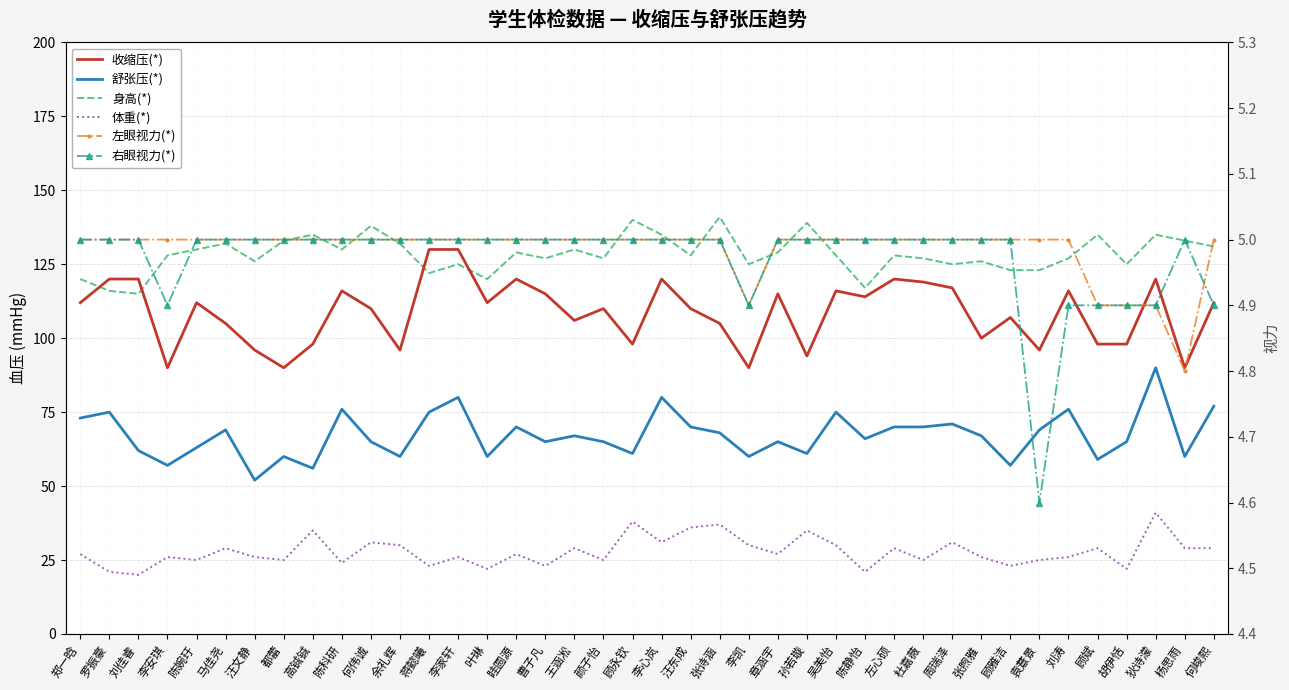

Reading left to right, transcribe all the data shown in this chart.

收缩压(*): 112.0	120.0	120.0	90.0	112.0	105.0	96.0	90.0	98.0	116.0	110.0	96.0	130.0	130.0	112.0	120.0	115.0	106.0	110.0	98.0	120.0	110.0	105.0	90.0	115.0	94.0	116.0	114.0	120.0	119.0	117.0	100.0	107.0	96.0	116.0	98.0	98.0	120.0	90.0	112.0
舒张压(*): 73.0	75.0	62.0	57.0	63.0	69.0	52.0	60.0	56.0	76.0	65.0	60.0	75.0	80.0	60.0	70.0	65.0	67.0	65.0	61.0	80.0	70.0	68.0	60.0	65.0	61.0	75.0	66.0	70.0	70.0	71.0	67.0	57.0	69.0	76.0	59.0	65.0	90.0	60.0	77.0
身高(*): 120.0	116.0	115.0	128.0	130.0	132.0	126.0	133.0	135.0	130.0	138.0	132.0	122.0	125.0	120.0	129.0	127.0	130.0	127.0	140.0	135.0	128.0	141.0	125.0	129.0	139.0	128.0	117.0	128.0	127.0	125.0	126.0	123.0	123.0	127.0	135.0	125.0	135.0	133.0	131.0
体重(*): 27.0	21.0	20.0	26.0	25.0	29.0	26.0	25.0	35.0	24.0	31.0	30.0	23.0	26.0	22.0	27.0	23.0	29.0	25.0	38.0	31.0	36.0	37.0	30.0	27.0	35.0	30.0	21.0	29.0	25.0	31.0	26.0	23.0	25.0	26.0	29.0	22.0	41.0	29.0	29.0
左眼视力(*): 5.0	5.0	5.0	5.0	5.0	5.0	5.0	5.0	5.0	5.0	5.0	5.0	5.0	5.0	5.0	5.0	5.0	5.0	5.0	5.0	5.0	5.0	5.0	4.9	5.0	5.0	5.0	5.0	5.0	5.0	5.0	5.0	5.0	5.0	5.0	4.9	4.9	4.9	4.8	5.0
右眼视力(*): 5.0	5.0	5.0	4.9	5.0	5.0	5.0	5.0	5.0	5.0	5.0	5.0	5.0	5.0	5.0	5.0	5.0	5.0	5.0	5.0	5.0	5.0	5.0	4.9	5.0	5.0	5.0	5.0	5.0	5.0	5.0	5.0	5.0	4.6	4.9	4.9	4.9	4.9	5.0	4.9